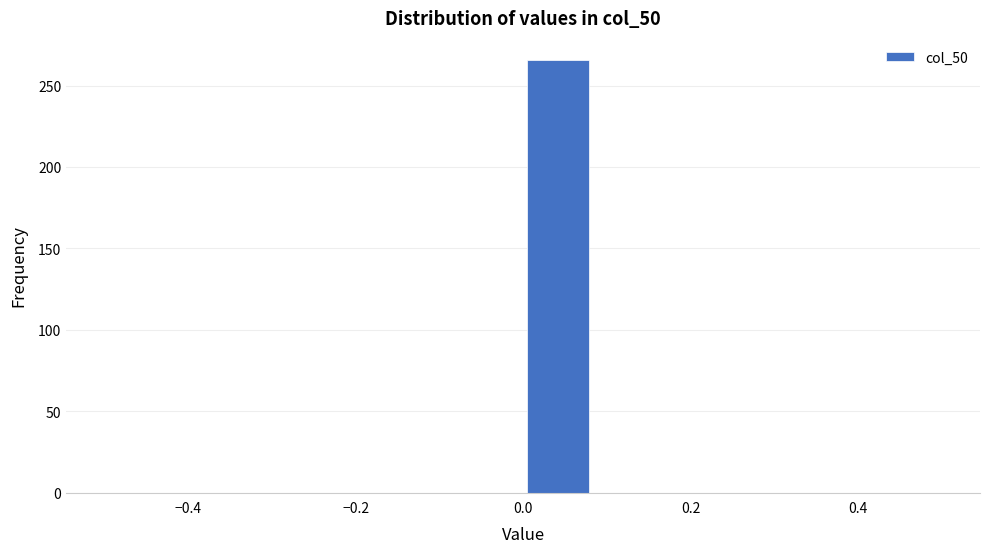

What is the height of the bar covering 0.00 to 0.08 on the x-axis? Neither the bar edges nor the heights are printed on the chart, so give them approximately, as read against the axes.

265